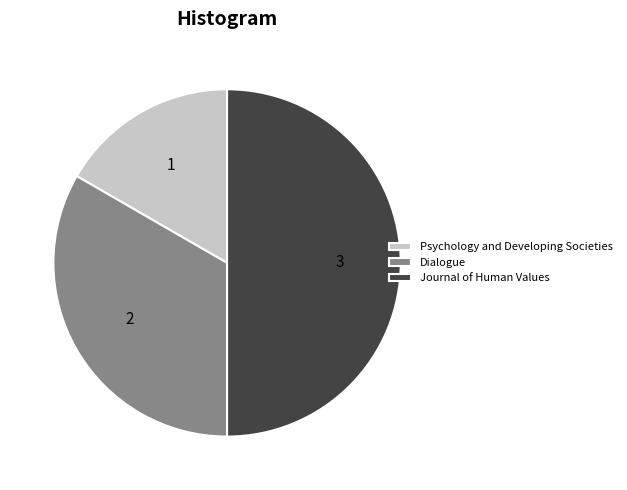

Approximately how many times larger is the value at Dialogue compared to Psychology and Developing Societies?

2.0